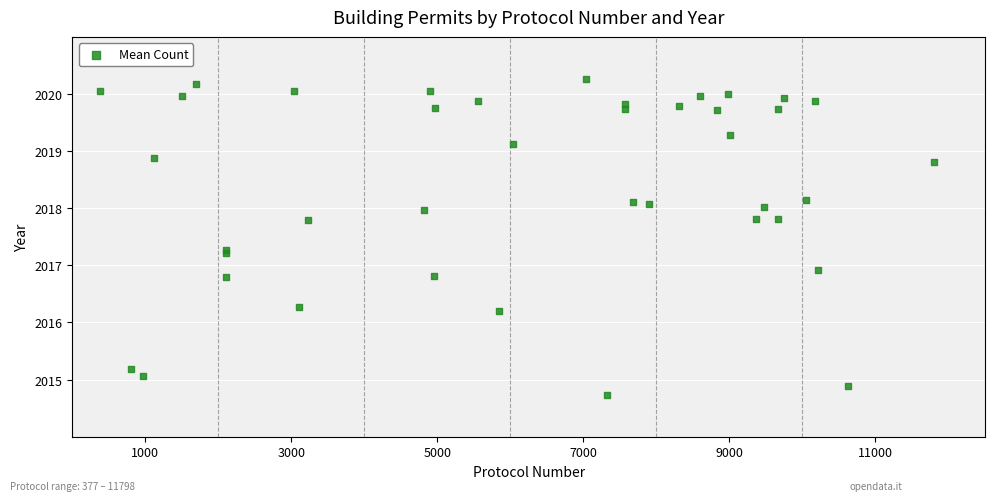

What Y value in the scatter plot is closest to 2017?

2016.9